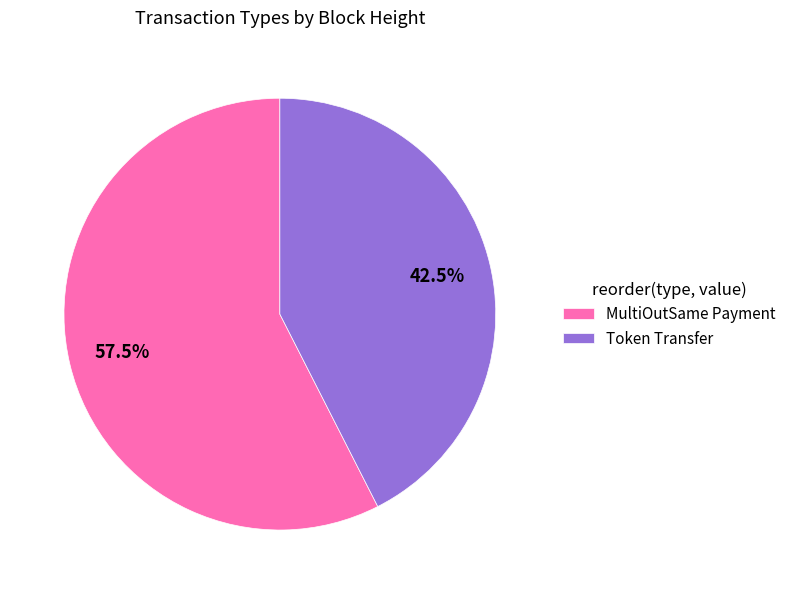

Which slice is the largest?

MultiOutSame Payment